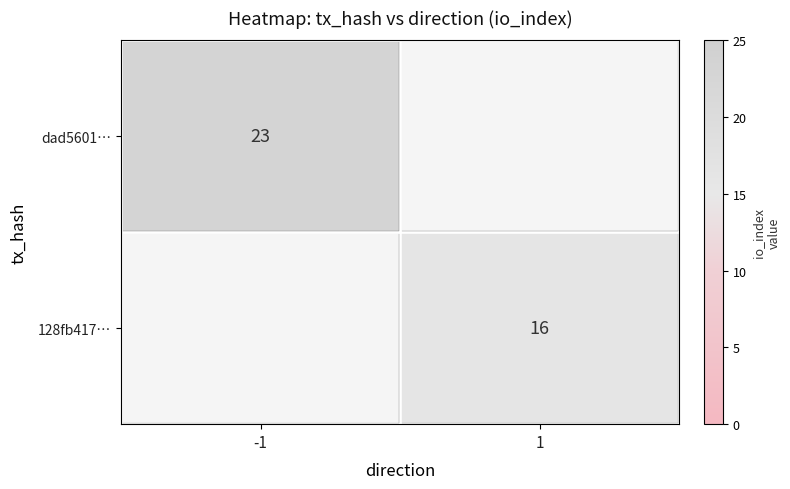

Is the value of dad5601… at -1 greater than the value of 128fb417… at 1?

Yes